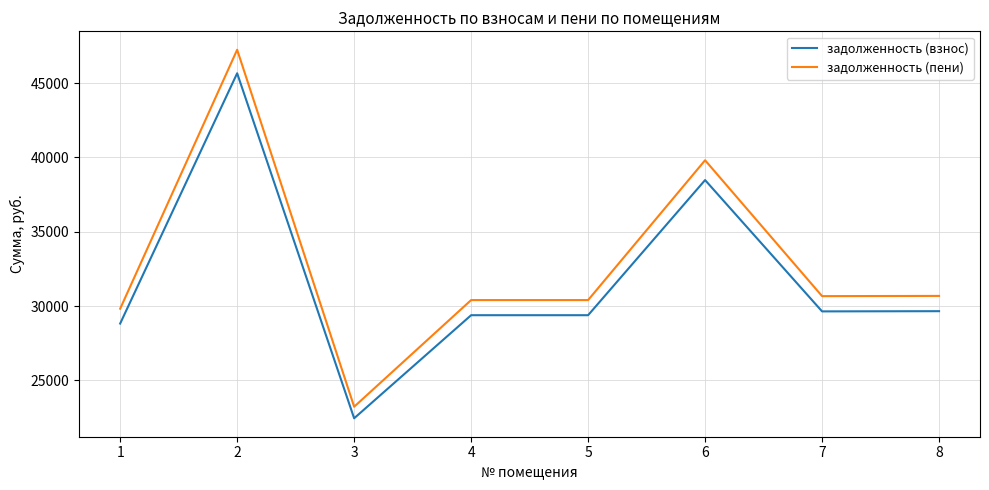

Is it true that задолженность (пени) equals 51655.8 at 1?

False